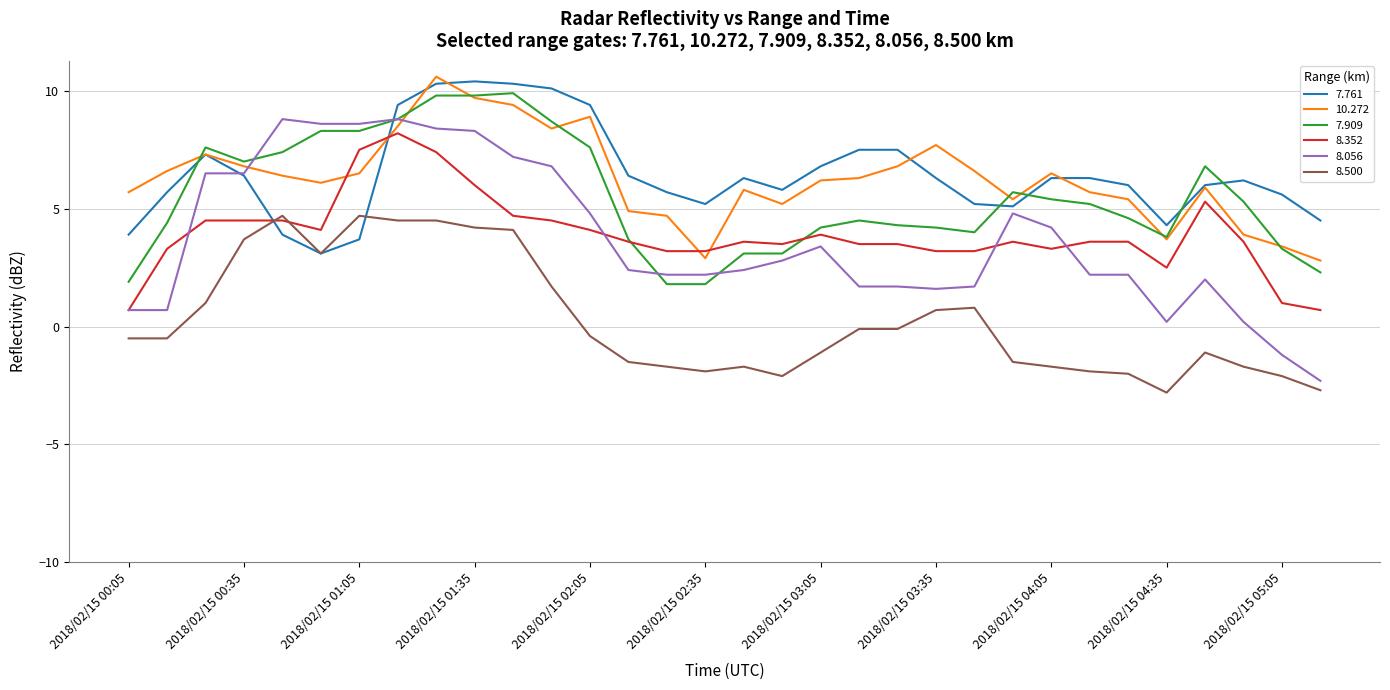

How many times do 8.352 and 7.761 cross each other?

2